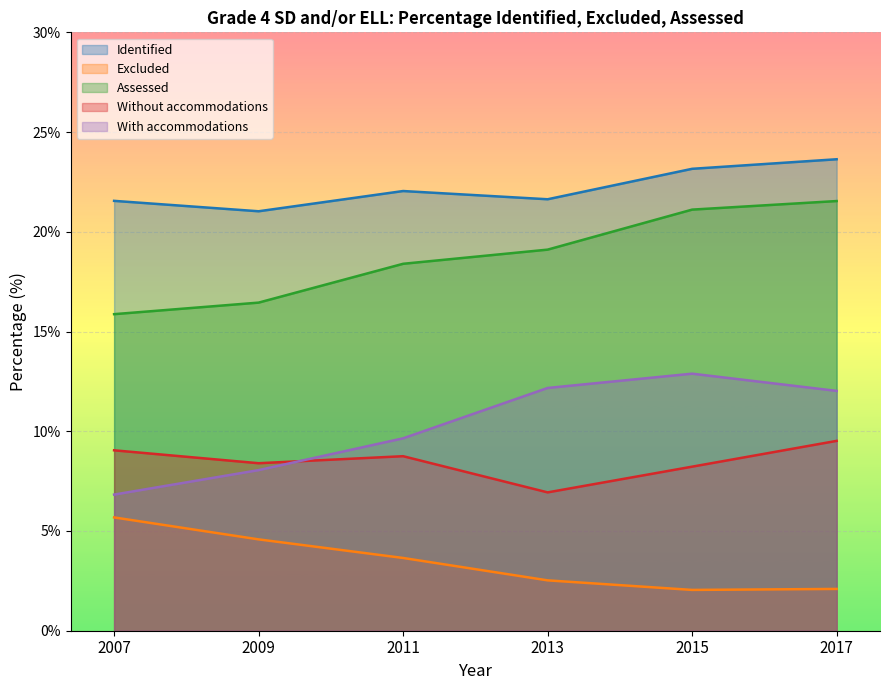

In Identified, how many points are lower than both neighbors (excluding endpoints)?

2